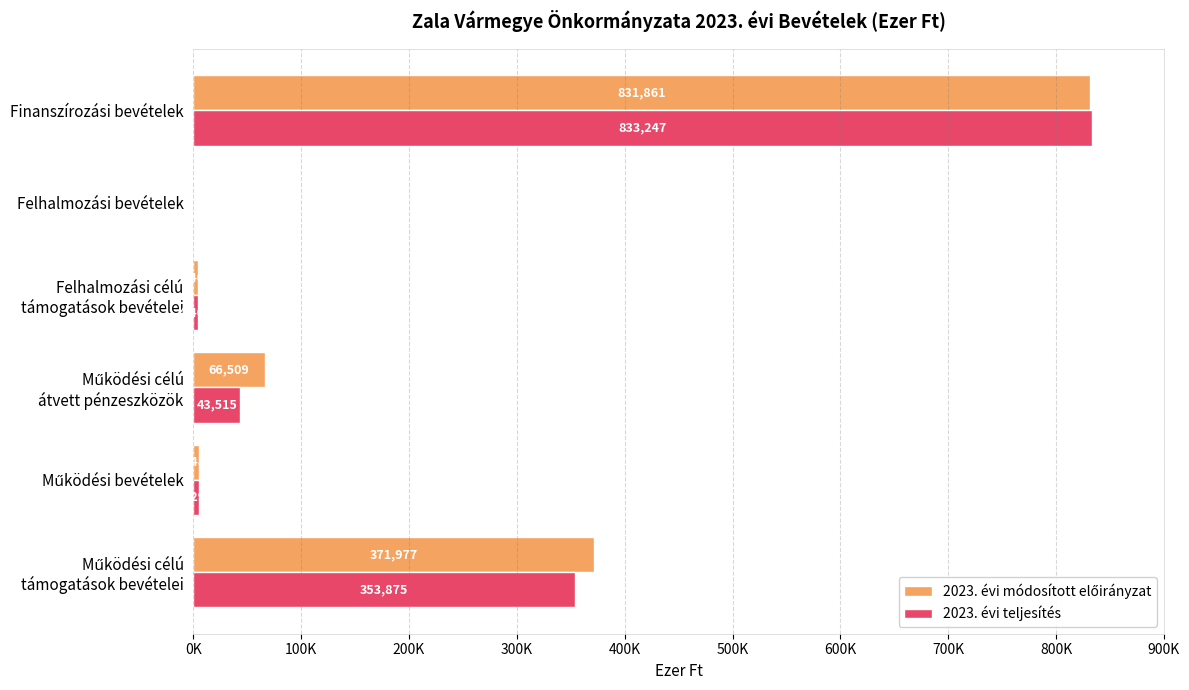

How many bars are there in each group?

2